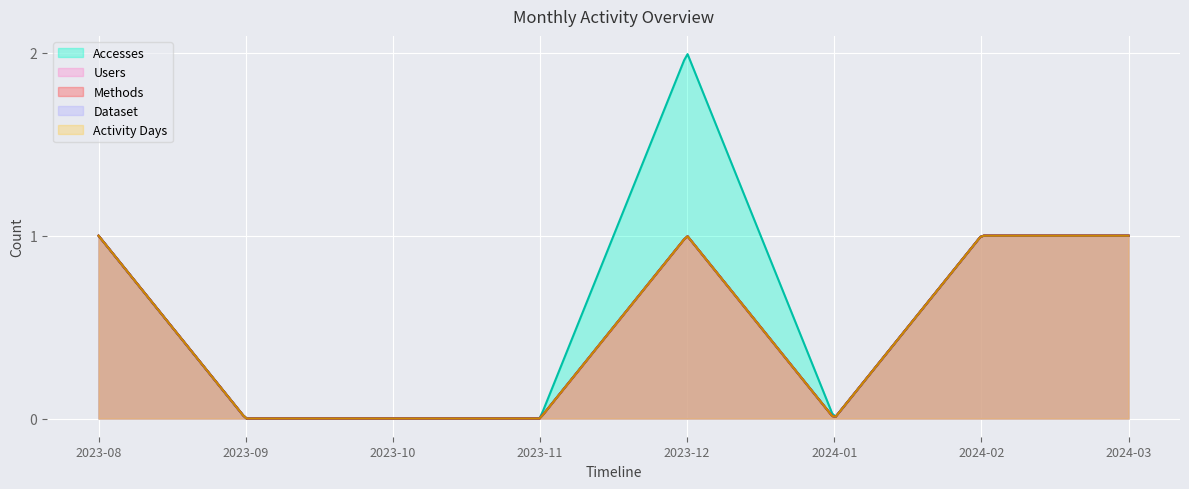

How many series are shown in this chart?

5